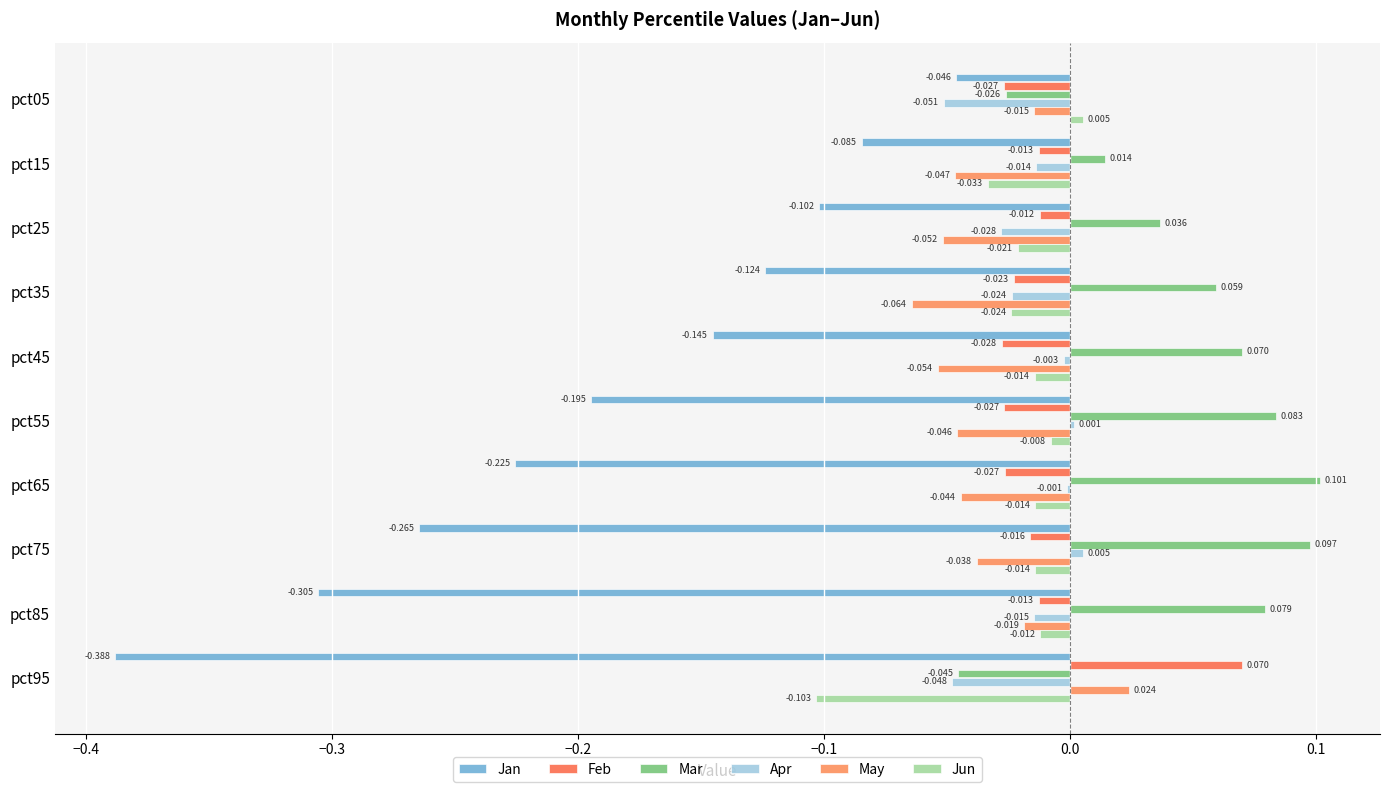

How many data points in May are above 0?

1